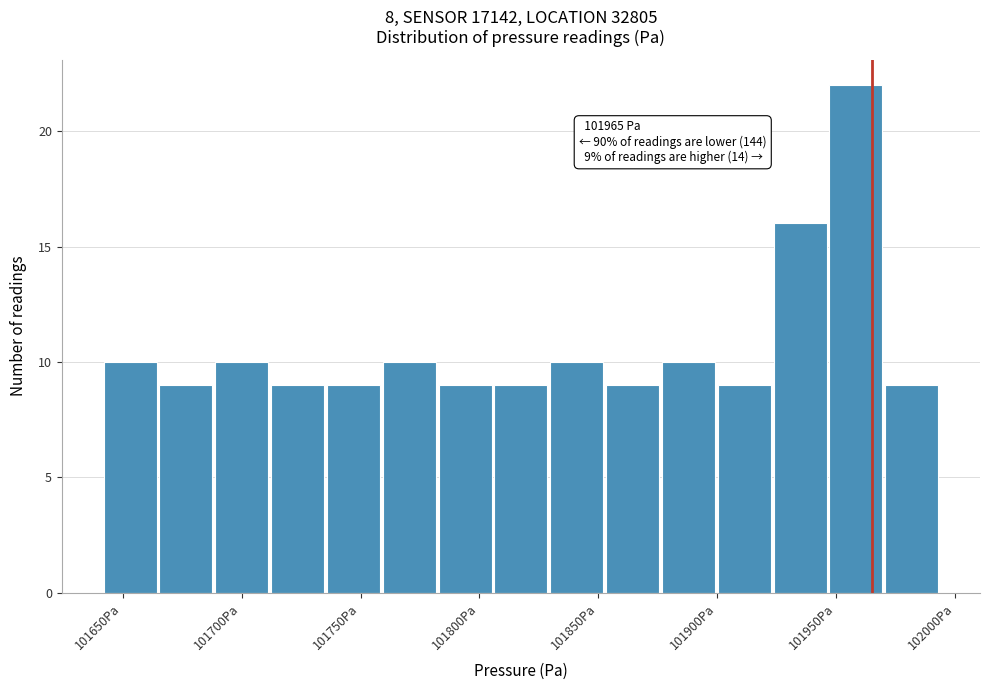

Over which range of the x-axis is the bar tallest?

101945 to 101970